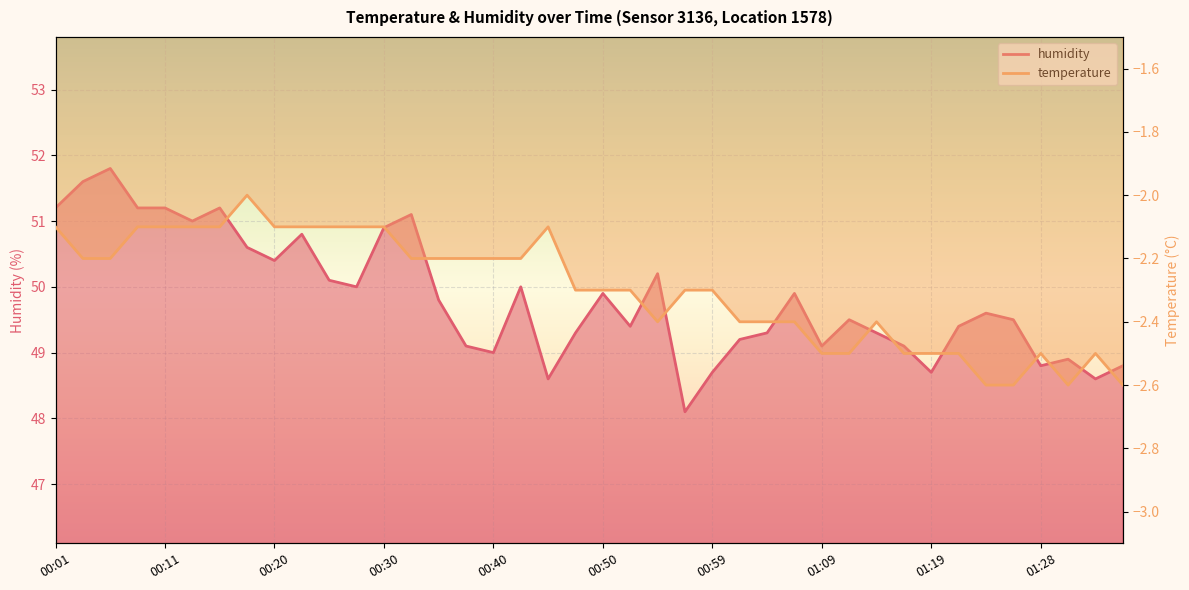

What is the total value across all series at 00:59?

46.4